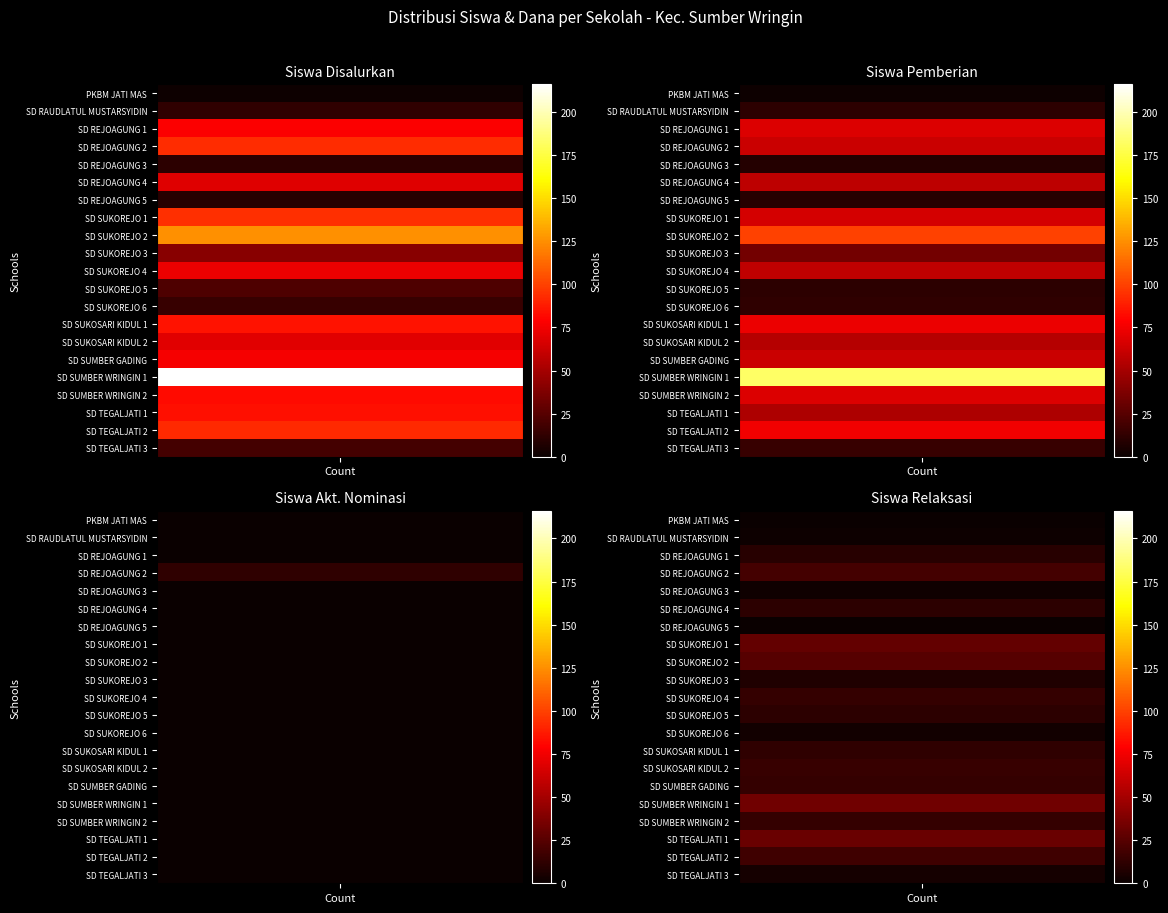

What is the difference between the Siswa Relaksasi values at 6 and 16?

33